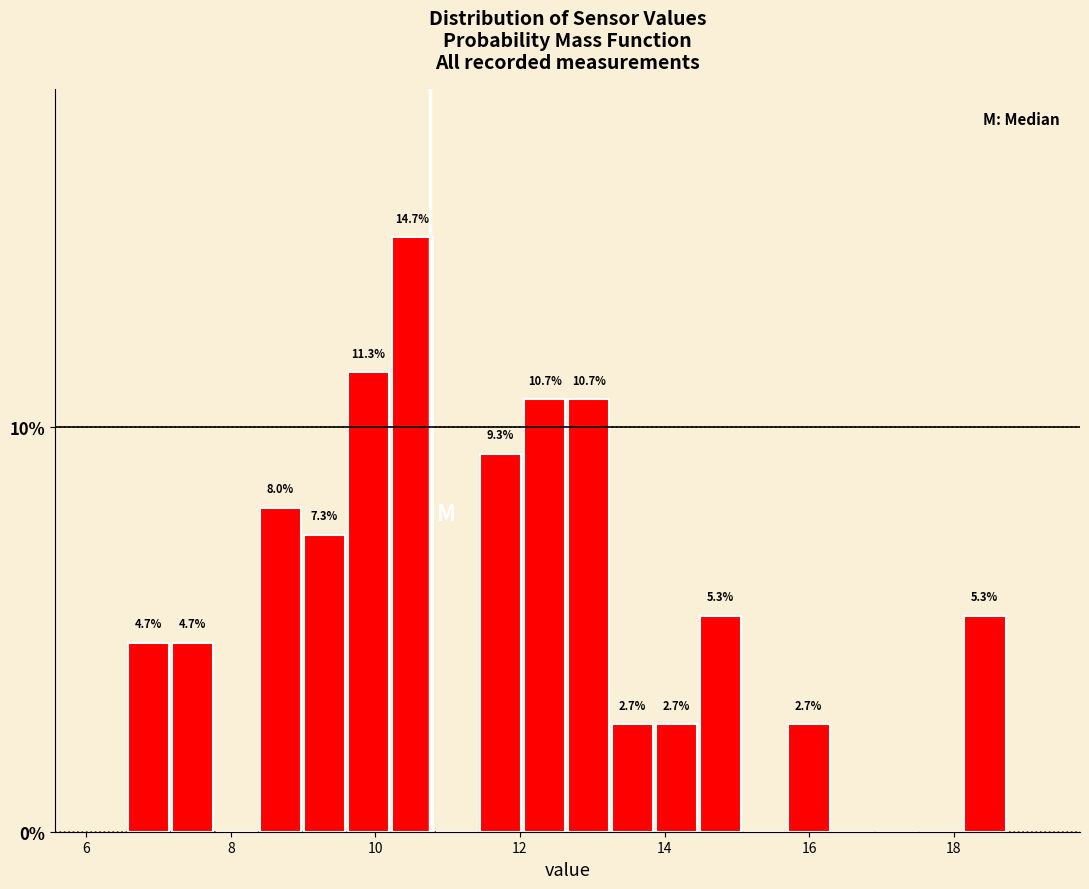

Around what value on the x-axis is the tallest bar? Give the approximate position of its centre, as read against the axis.

10.6